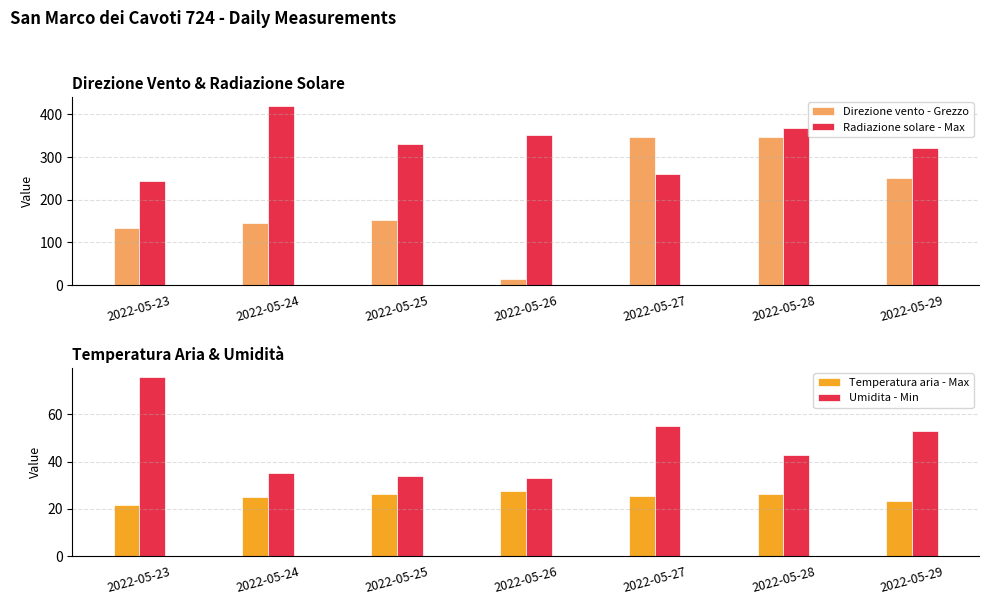

What is the smallest value displayed?

14.0